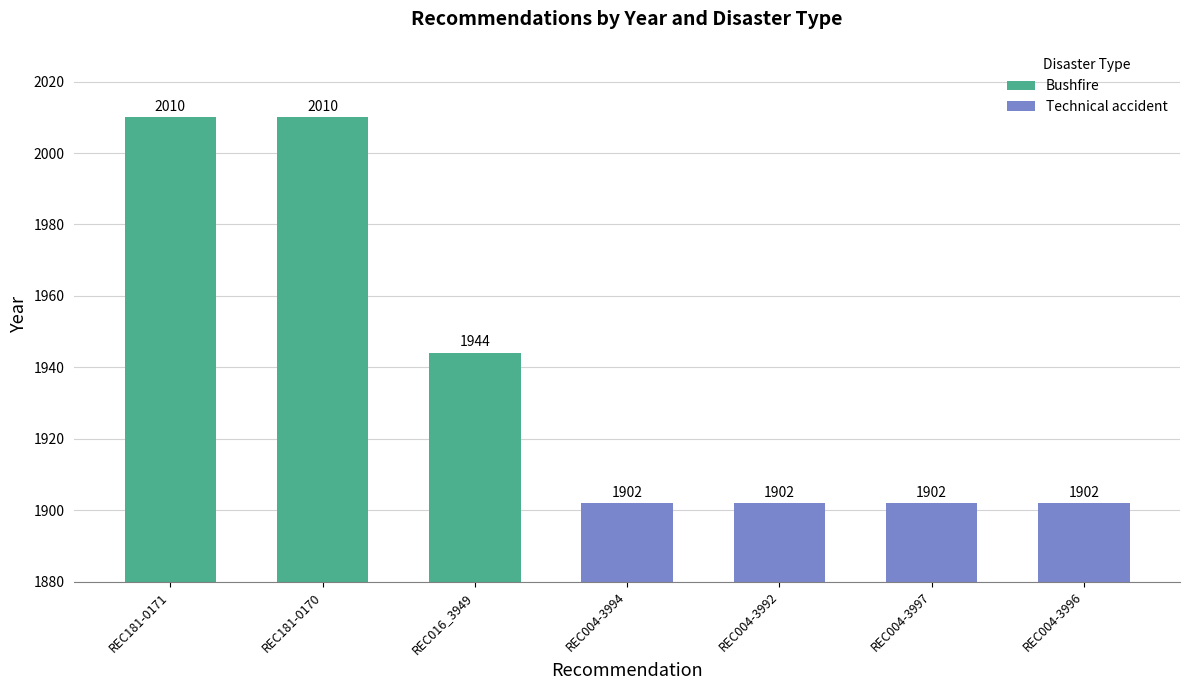

How many values are between 1902 and 2010?

7